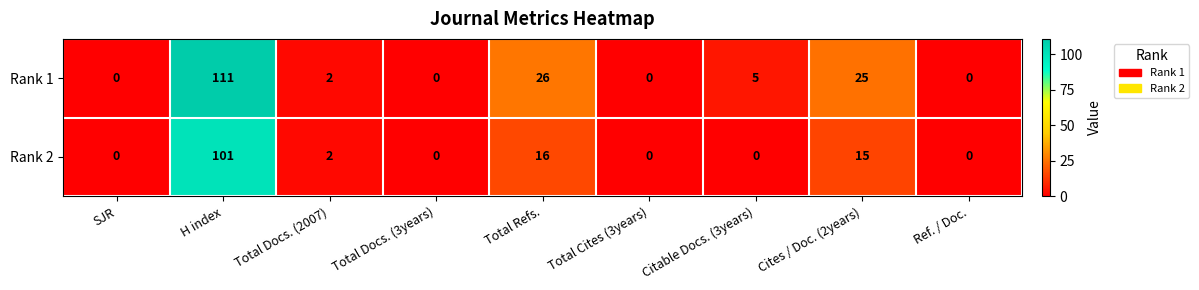

Rank the series by their maximum value, from lowest to highest.

Rank 2, Rank 1